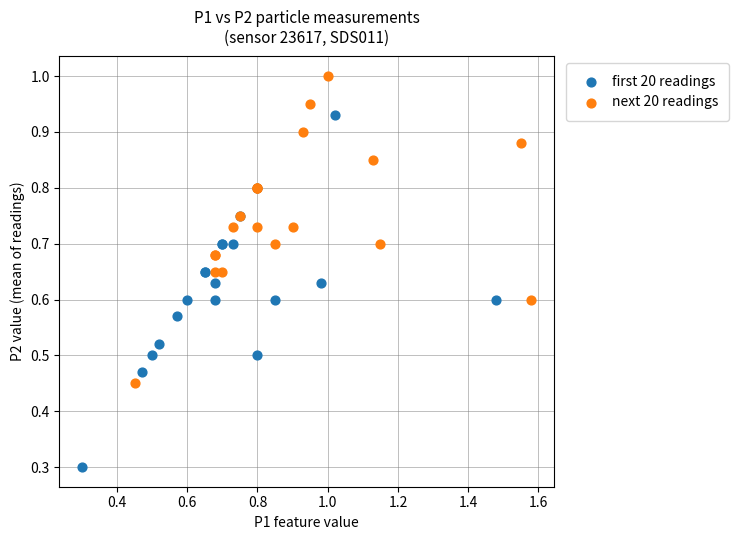

Which series reaches the maximum Y coordinate?

next 20 readings